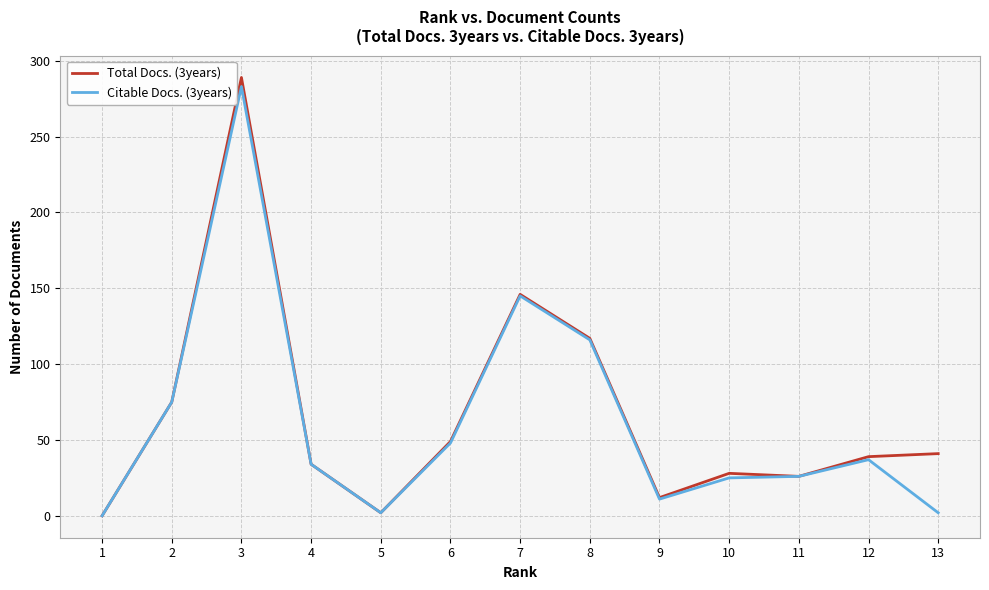

What are all the series names shown in the legend?

Total Docs. (3years), Citable Docs. (3years)